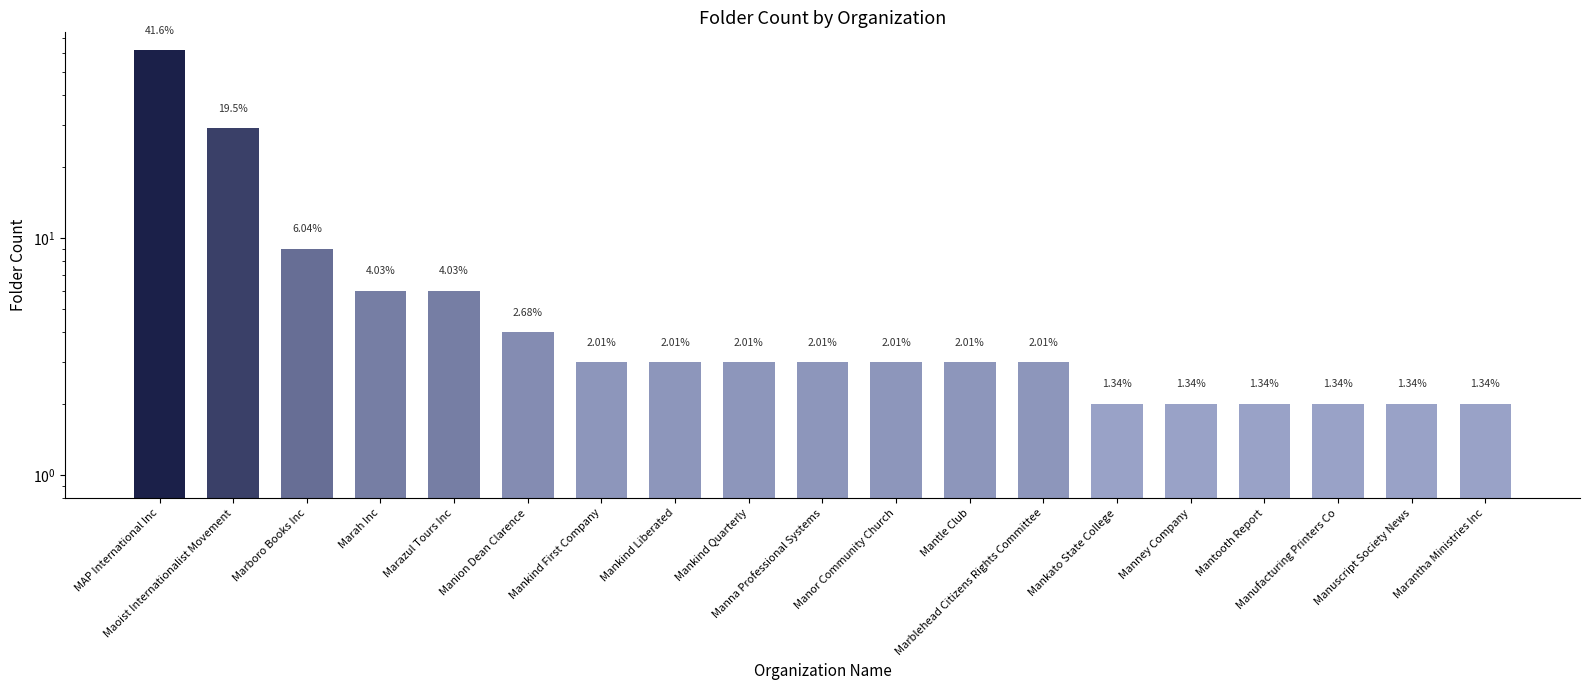

What position from the left is Mankato State College?

14